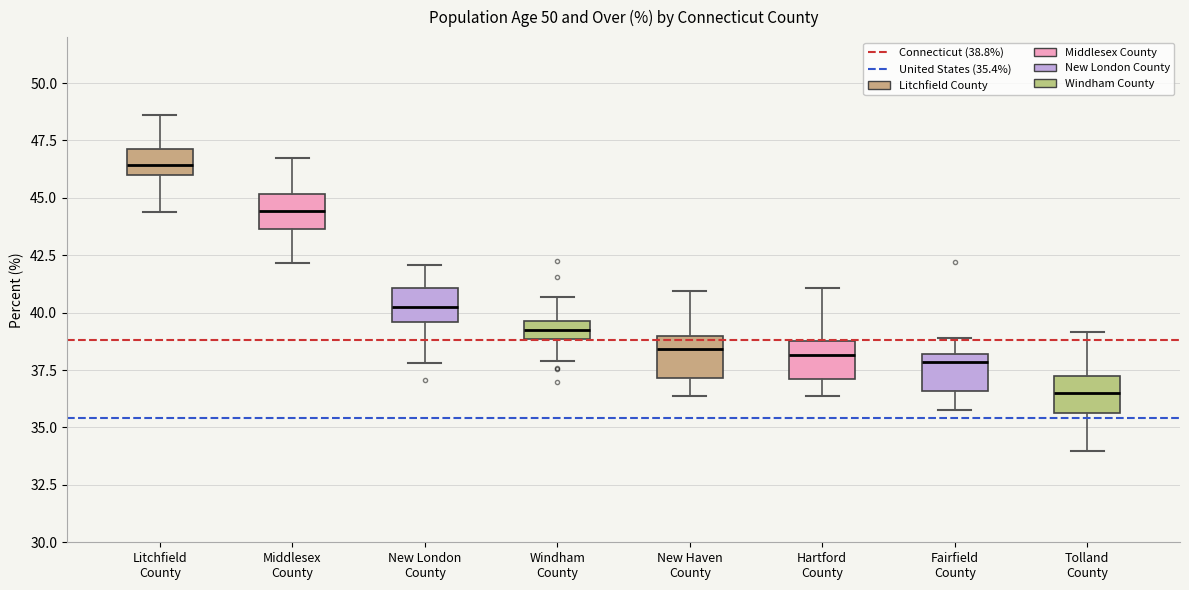

Where does the median line of the box for New Haven County sit on the y-axis? The values are not printed on the chart, so give them approximately, as read against the axis.

38.5